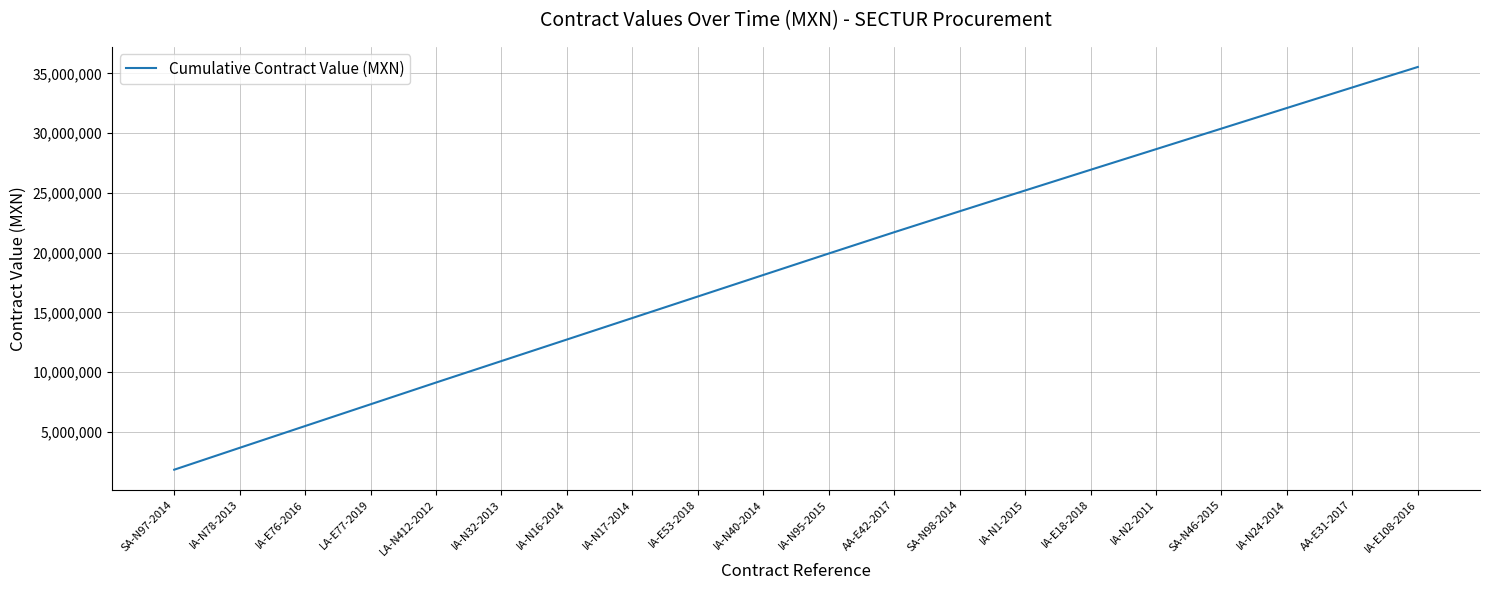

True or false: the data has more than 2 interior local peaks.

False